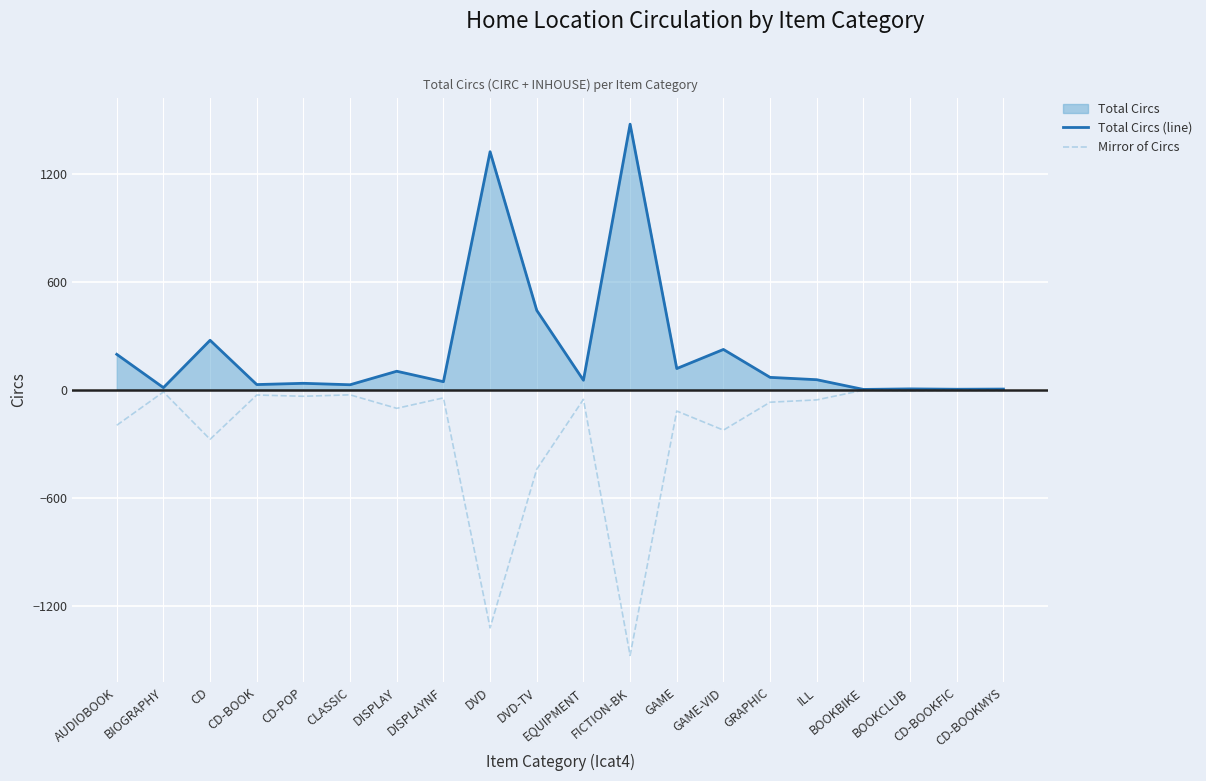

What position from the left is BIOGRAPHY?

2